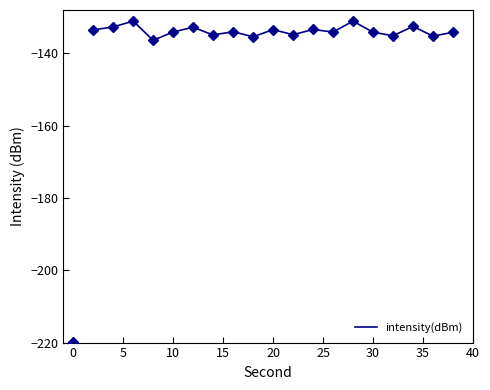

What is the highest value of the intensity(dBm) series?

-131.1